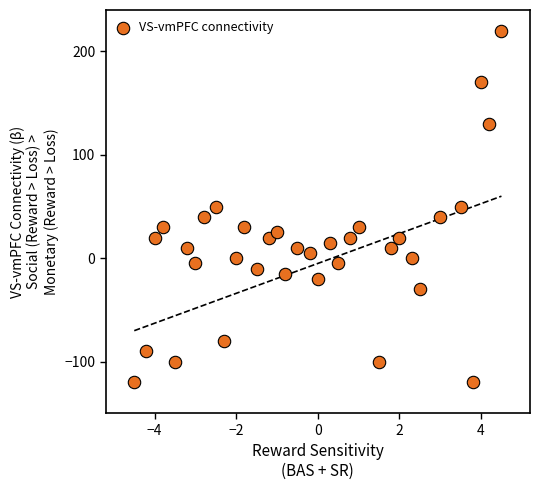

What is the range of Y values (max minus min)?

340